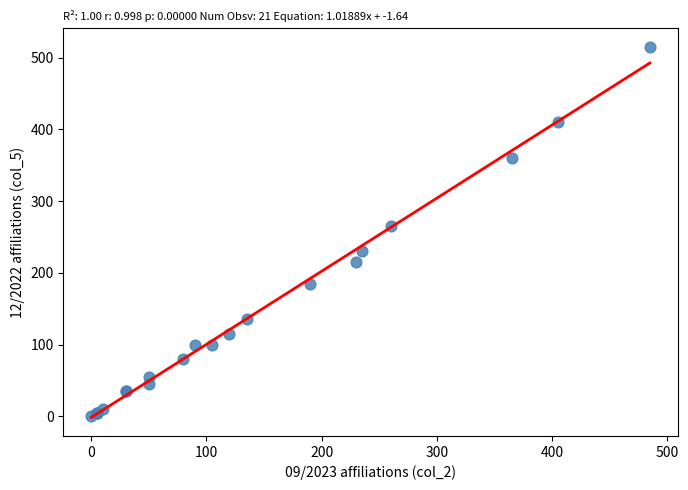

What Y value in the scatter plot is closest to 257?

265